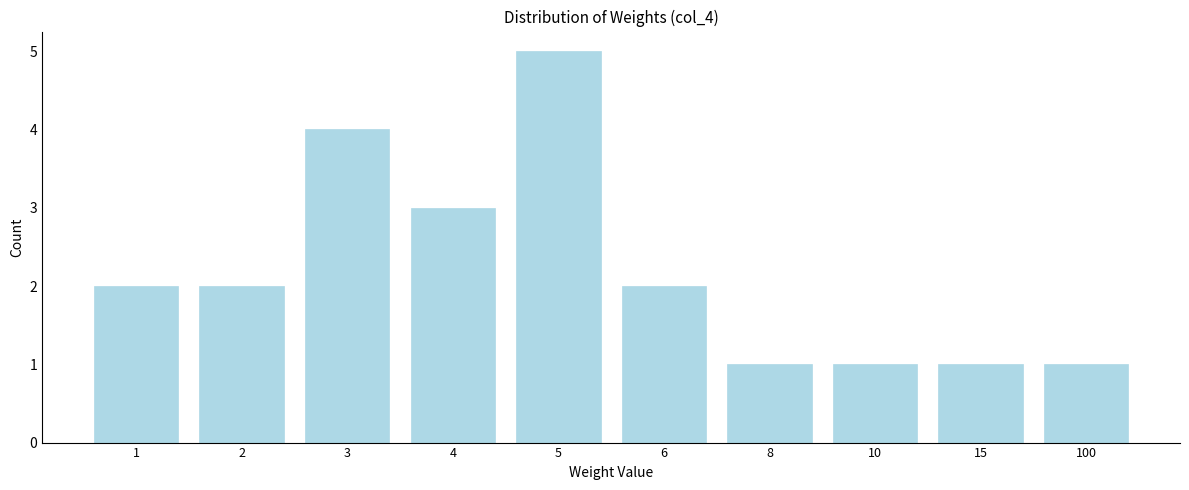

Reading left to right, list all the values displayed in this chart.

1=2	2=2	3=4	4=3	5=5	6=2	8=1	10=1	15=1	100=1